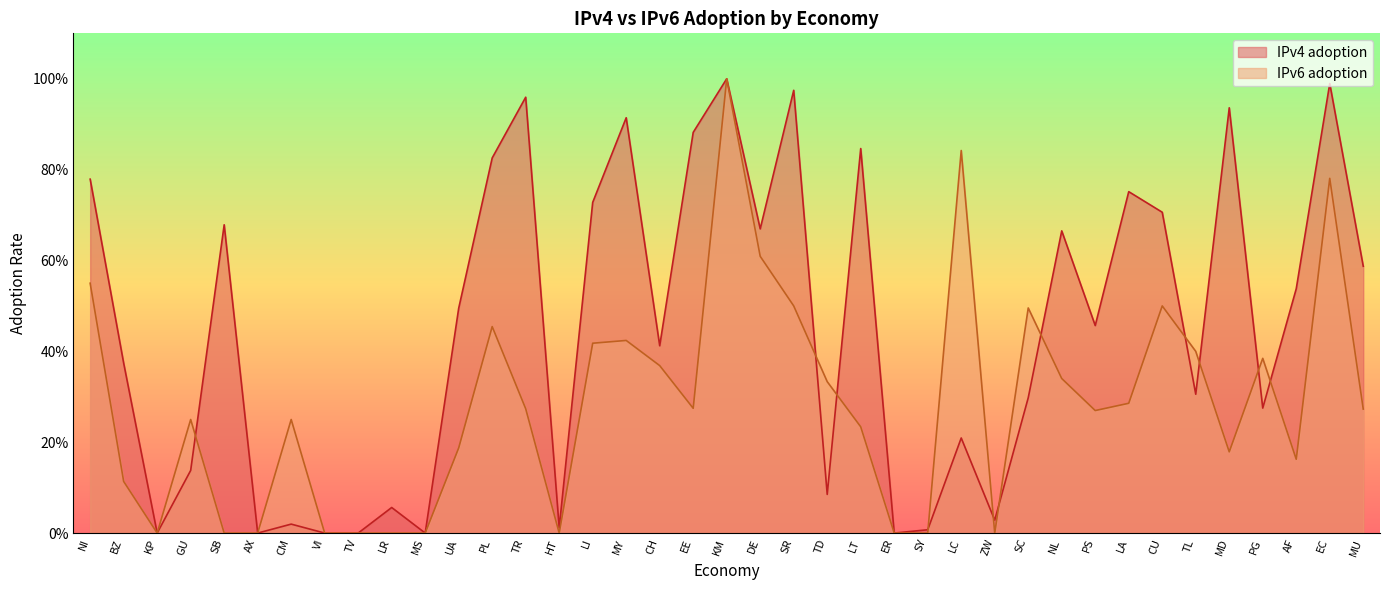

How many lines are shown in the chart?

2